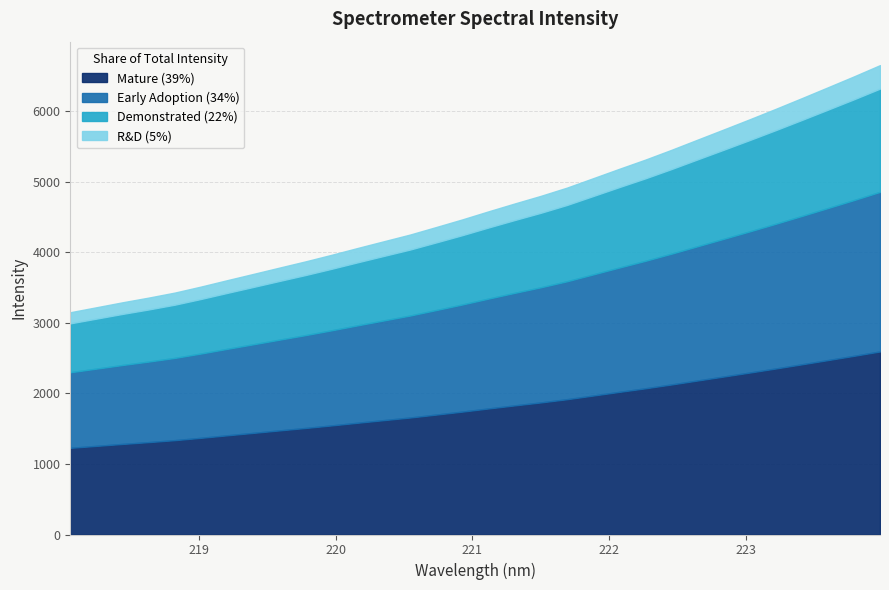

Which label corresponds to the largest value in the chart?

223.9802